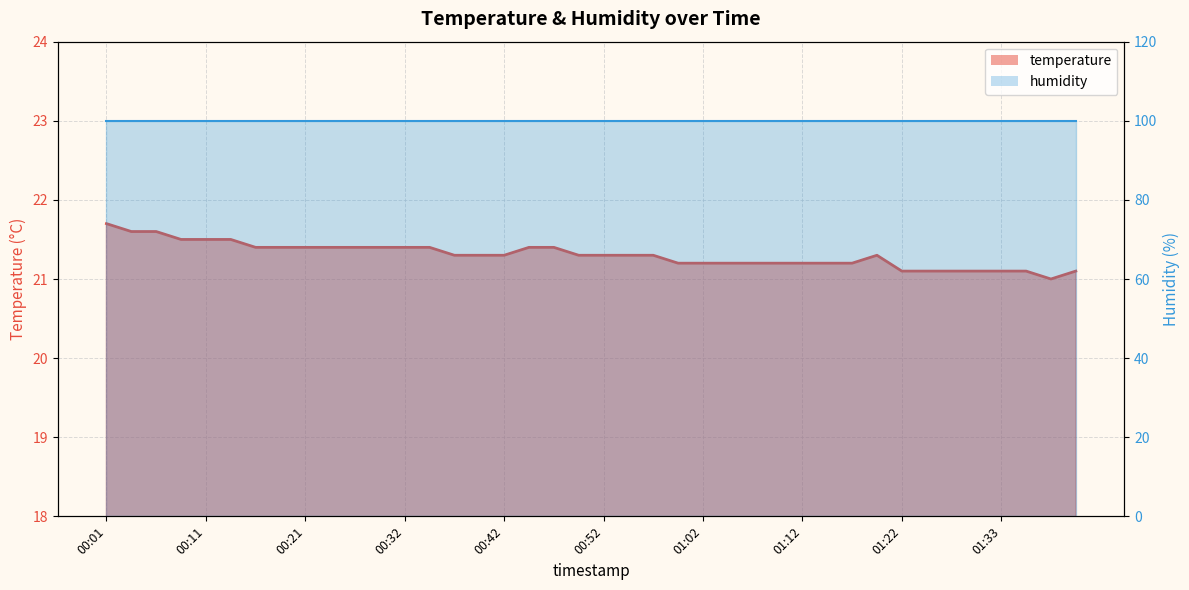

Which has a higher value, 00:19 or 00:21?

00:19